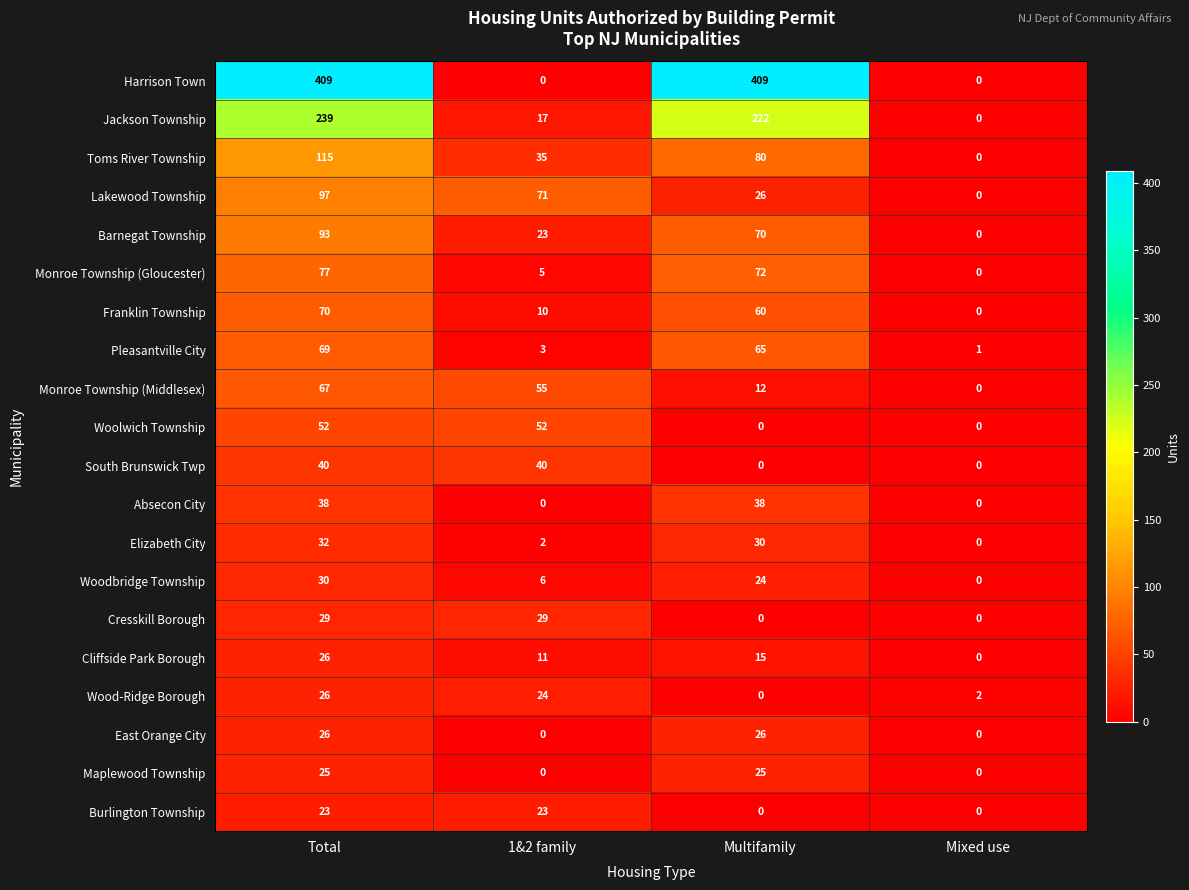

Where does the Monroe Township (Gloucester) series first go above 72?

Total